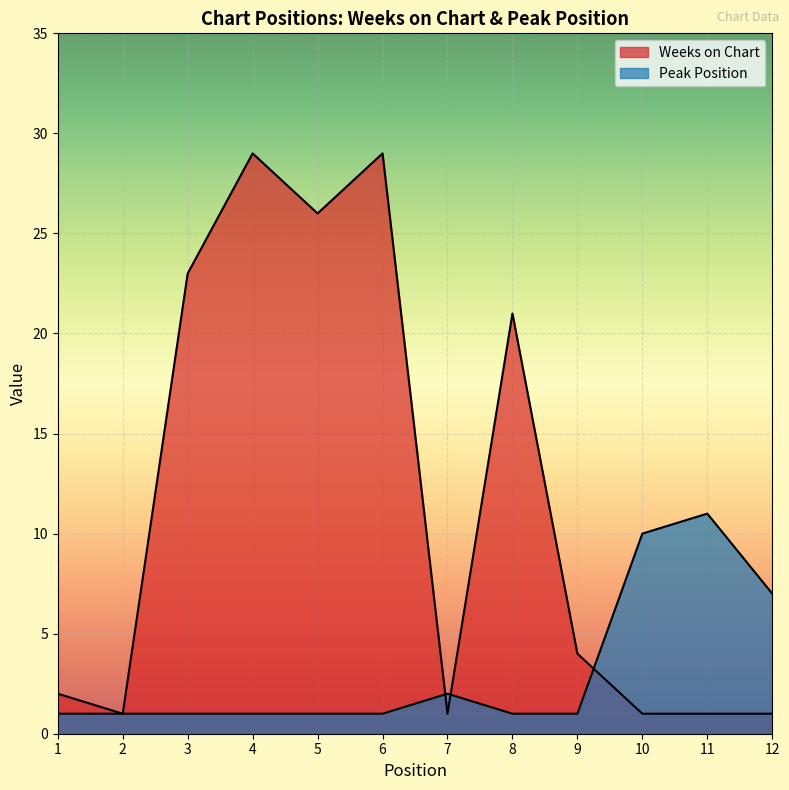

List the series in order of their overall mean, highest first.

Weeks on Chart, Peak Position